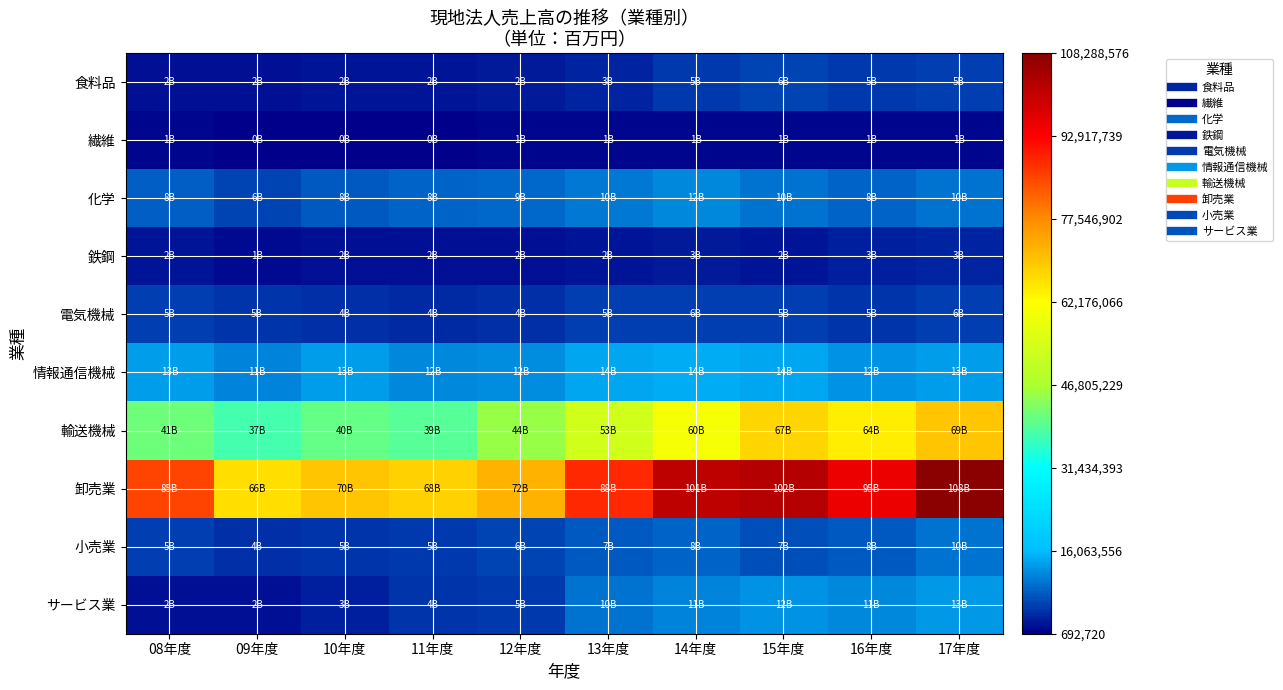

Reading left to right, extract all data points from this chart.

食料品: 08年度=2029075	09年度=2191245	10年度=2478841	11年度=2642066	12年度=2862983	13年度=3857613	14年度=5663863	15年度=6241104	16年度=5366624	17年度=5773159
繊維: 08年度=1120457	09年度=692900	10年度=692720	11年度=894230	12年度=1138015	13年度=1340682	14年度=1346765	15年度=1237139	16年度=1154138	17年度=1342040
化学: 08年度=8534282	09年度=6549442	10年度=8072534	11年度=8806235	12年度=9265898	13年度=10512904	14年度=12016687	15年度=10219512	16年度=8840172	17年度=10275165
鉄鋼: 08年度=2595088	09年度=1890924	10年度=2304427	11年度=2052359	12年度=2104524	13年度=2684317	14年度=3012072	15年度=2695032	16年度=3216480	17年度=3976600
電気機械: 08年度=5968213	09年度=5003366	10年度=4661224	11年度=4340848	12年度=4690622	13年度=5756576	14年度=6062644	15年度=5983347	16年度=5301427	17年度=6130108
情報通信機械: 08年度=13602646	09年度=11292479	10年度=13713690	11年度=12000919	12年度=12271864	13年度=14281045	14年度=14846017	15年度=14378429	16年度=12811868	17年度=13380139
輸送機械: 08年度=41105226	09年度=37331187	10年度=40529259	11年度=39020397	12年度=44832652	13年度=53288858	14年度=60772572	15年度=67524859	16年度=64267321	17年度=69850389
卸売業: 08年度=85553354	09年度=66572090	10年度=70017106	11年度=68035352	12年度=72421076	13年度=88382356	14年度=101394509	15年度=102510939	16年度=95198400	17年度=108288576
小売業: 08年度=5778311	09年度=4645167	10年度=5105883	11年度=5544575	12年度=6372995	13年度=7845847	14年度=8992149	15年度=7029519	16年度=8065948	17年度=10205791
サービス業: 08年度=2275379	09年度=2242943	10年度=3307629	11年度=4898034	12年度=5489720	13年度=10038372	14年度=11328668	15年度=12622044	16年度=11829875	17年度=13241711